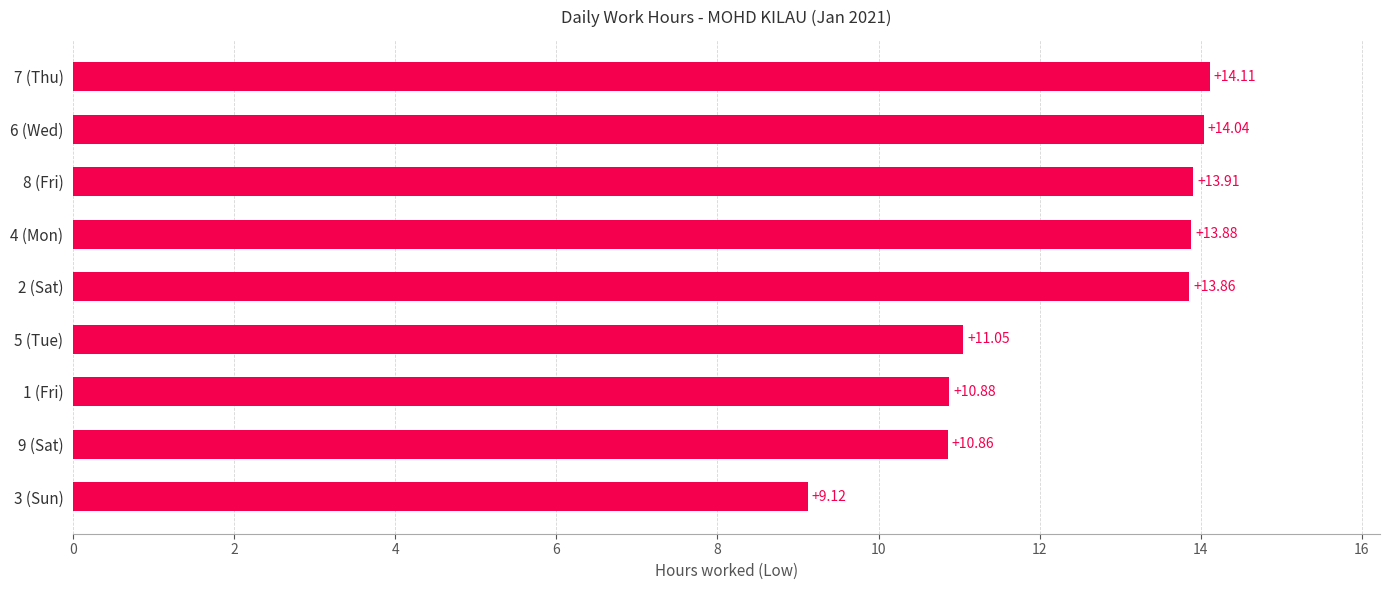

What is the average value?

12.4